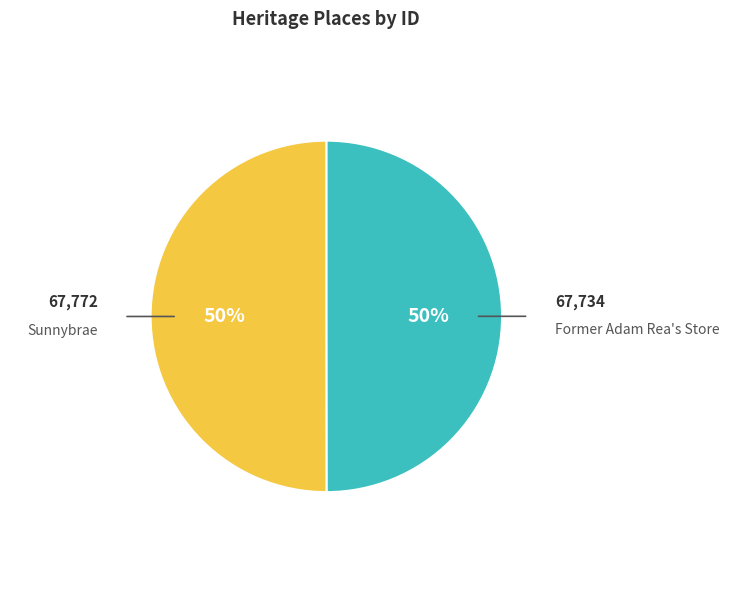

Do Sunnybrae and Former Adam Rea's Store together represent more than half of the pie?

Yes